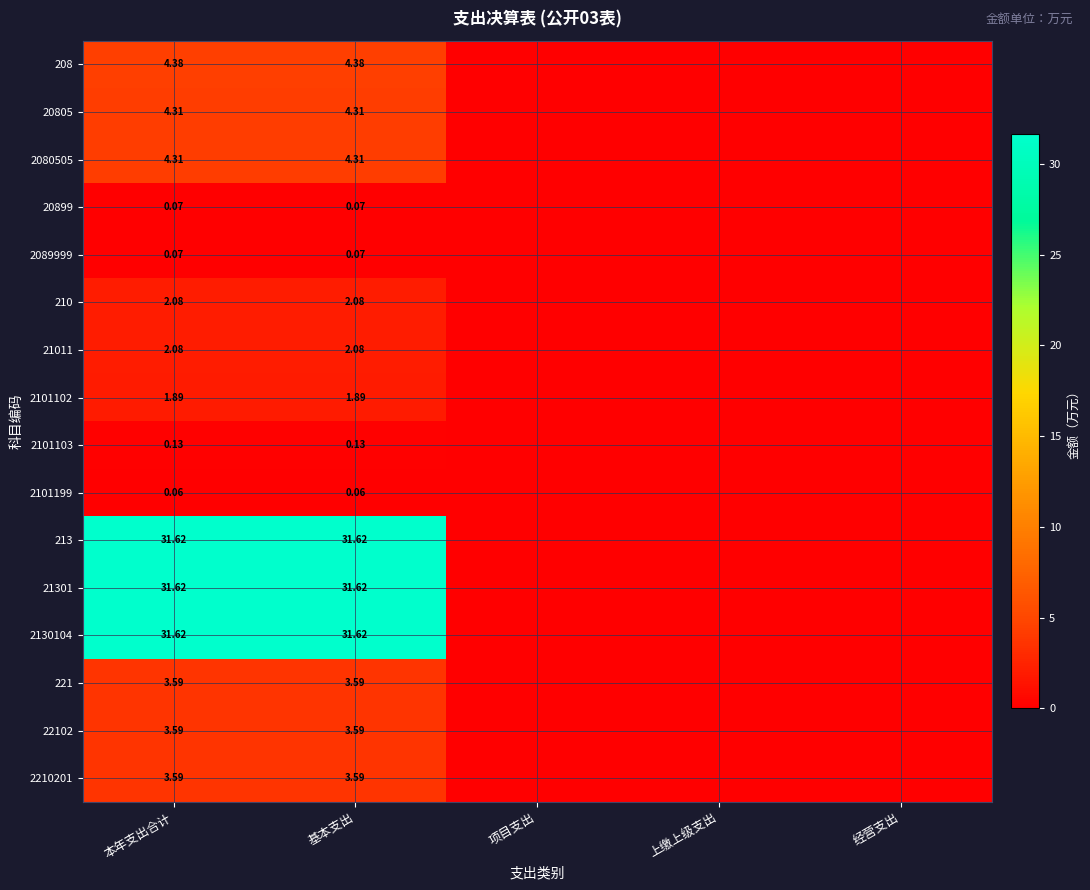

Is the value of 2101199 at 上缴上级支出 greater than the value of 21301 at 项目支出?

No